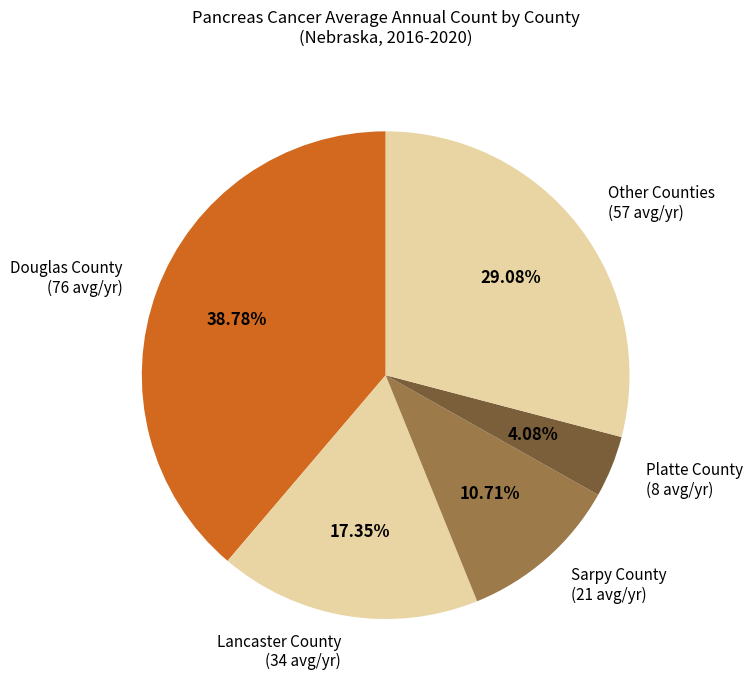

Is there a majority slice in this chart?

No